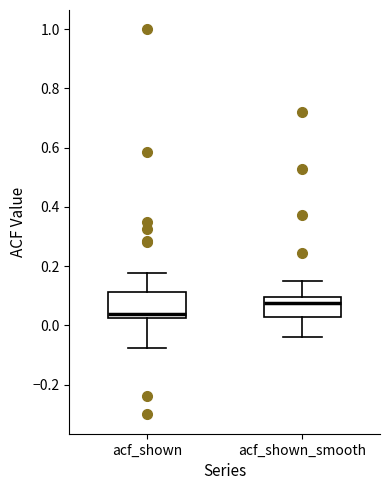

Where does the median line of the box for acf_shown_smooth sit on the y-axis? The values are not printed on the chart, so give them approximately, as read against the axis.

0.08